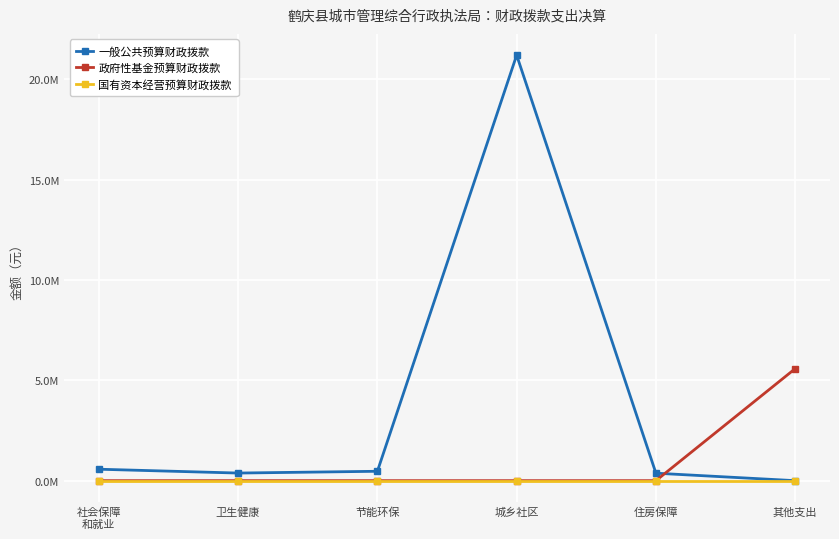

Is this an area chart (filled region under the line)?

No